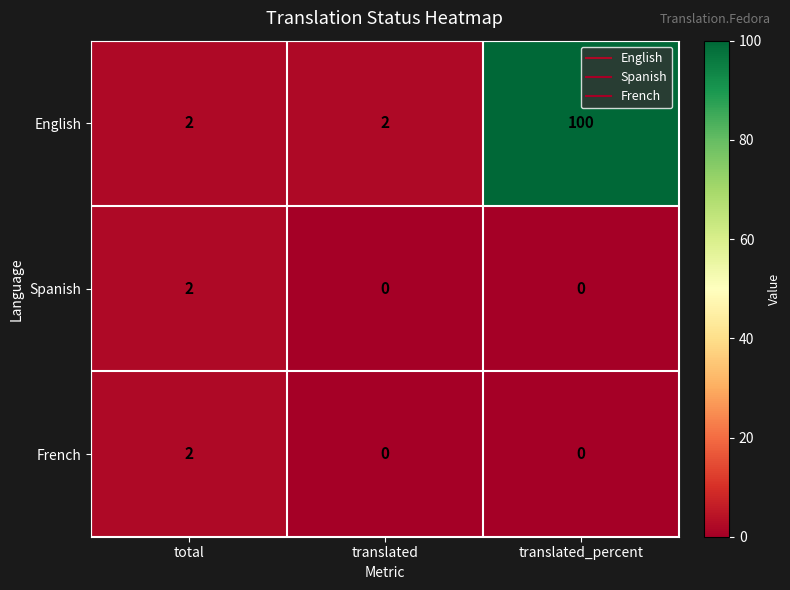

Reading left to right, what are all the values shown in this chart?

English: 2	2	100
Spanish: 2	0	0
French: 2	0	0